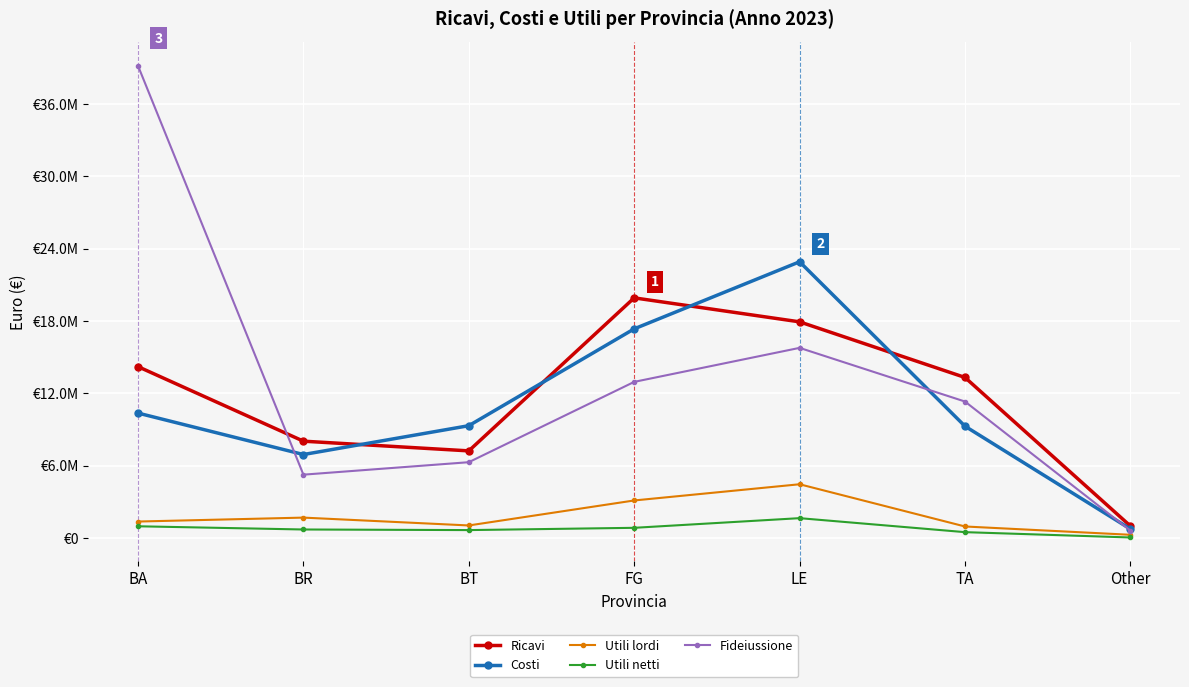

What is the highest value of the Costi series?

22908552.5